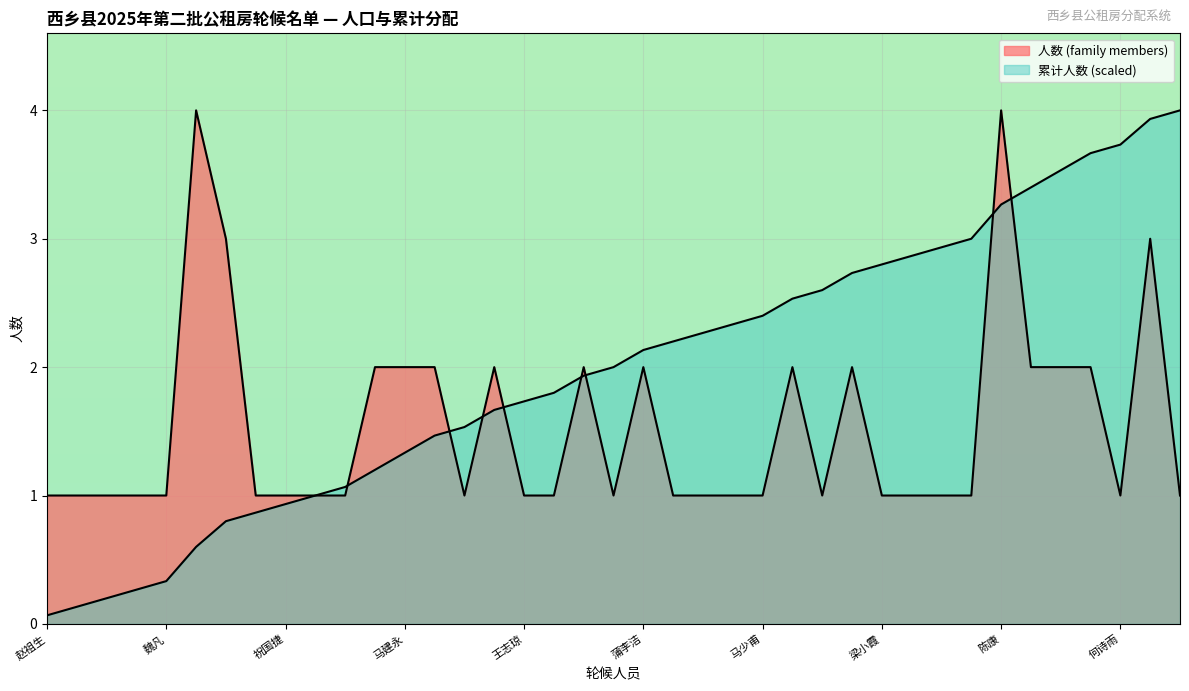

Is it true that 人数 (family members) equals 2.0 at 胡小珍?

True